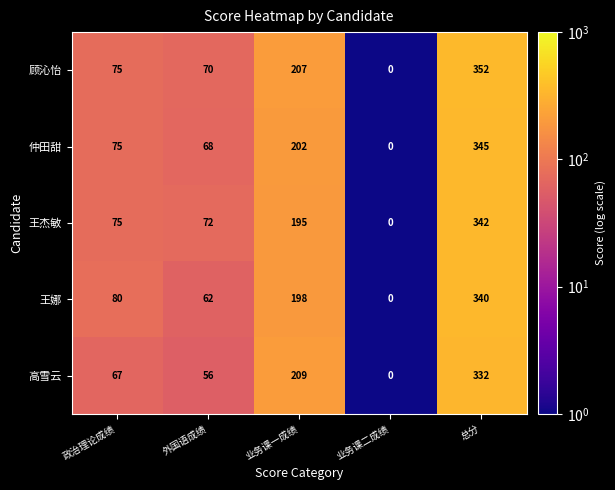

What is the average value of the 王杰敏 series?

137